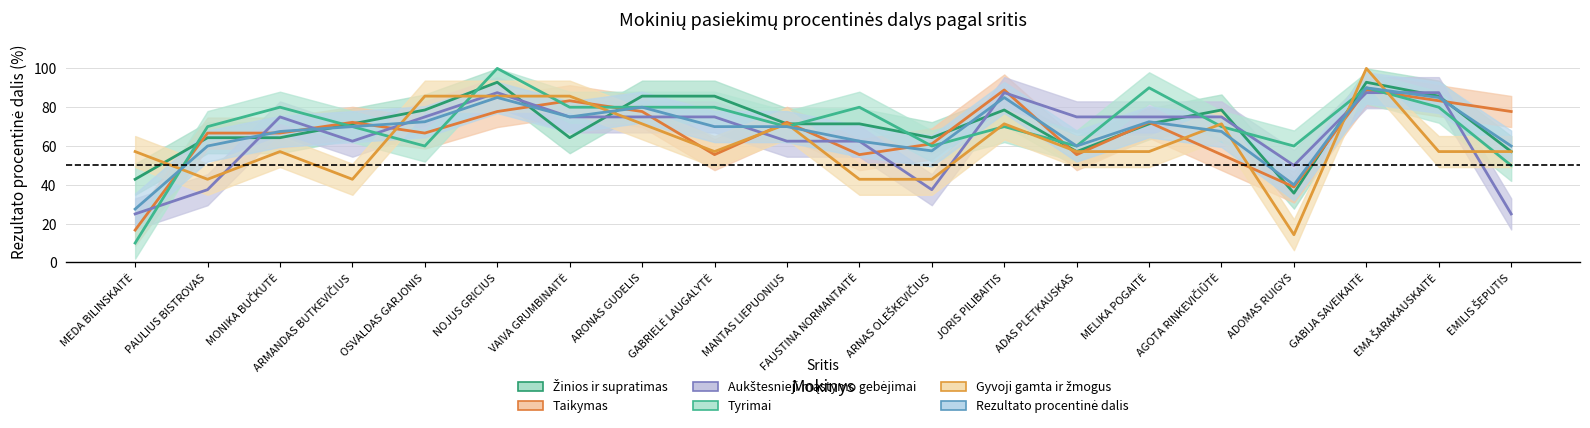

Rank the series by their maximum value, from highest to lowest.

Tyrimai, Gyvoji gamta ir žmogus, Žinios ir supratimas, Rezultato procentinė dalis, Taikymas, Aukštesnieji mąstymo gebėjimai